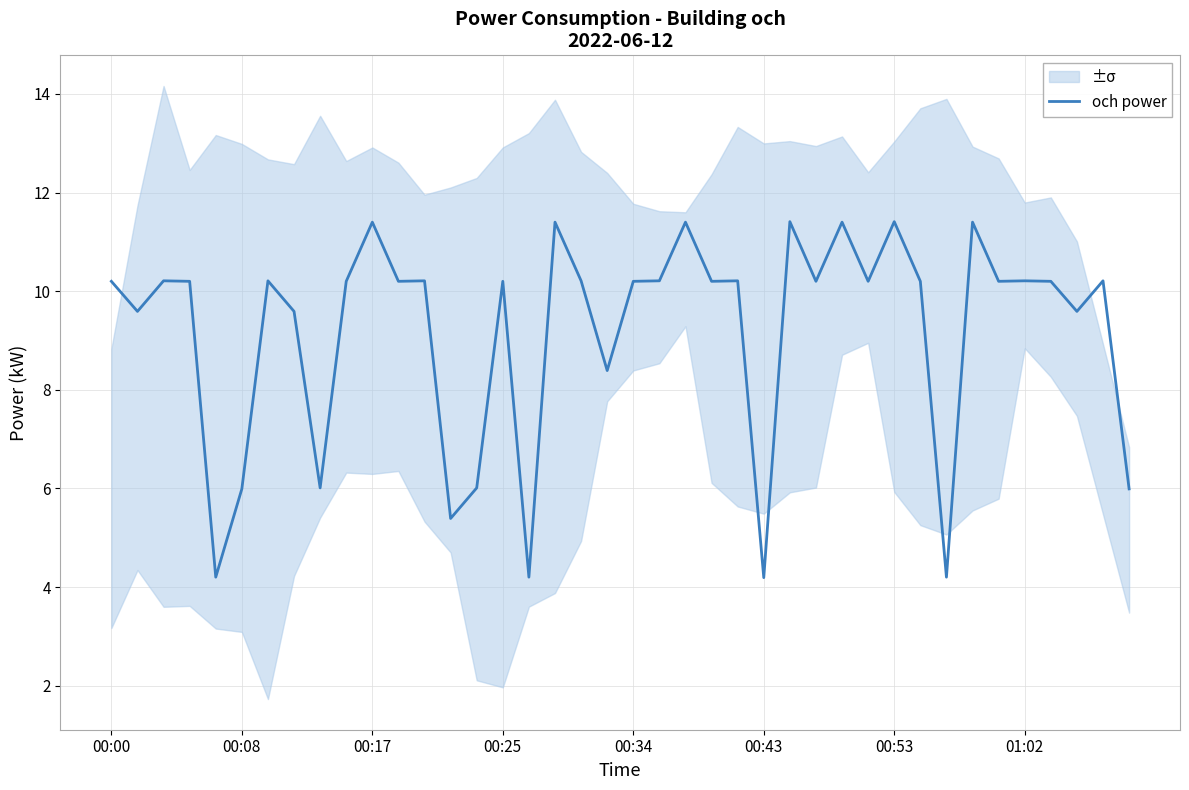

True or false: there are more than 2 points higher than both neighbors.

True